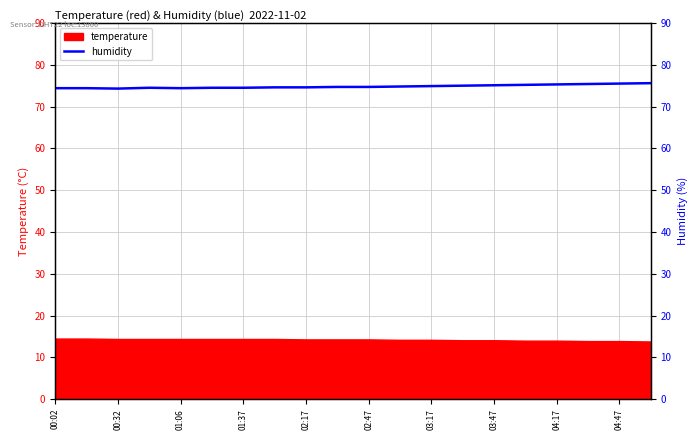

Is it true that temperature equals 2.9 at 02:17?

False